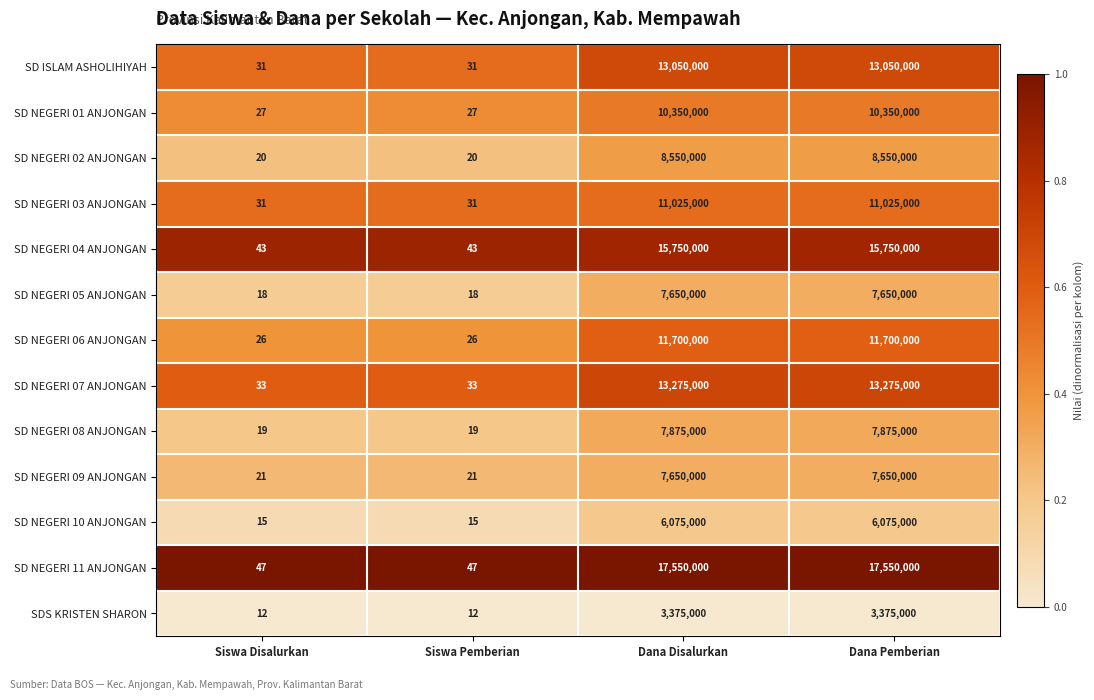

What is the average value of the SD NEGERI 04 ANJONGAN series?

7875022